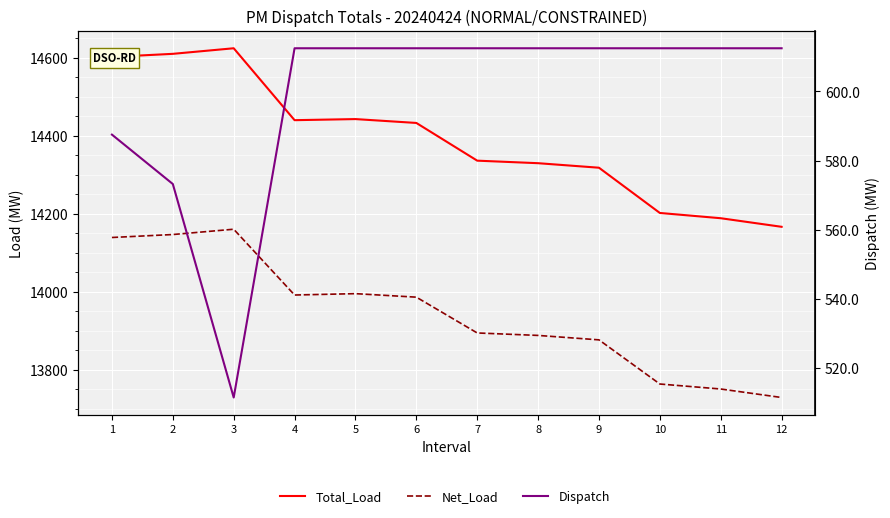

Is the value of Dispatch at 9 greater than the value of Total_Load at 5?

No